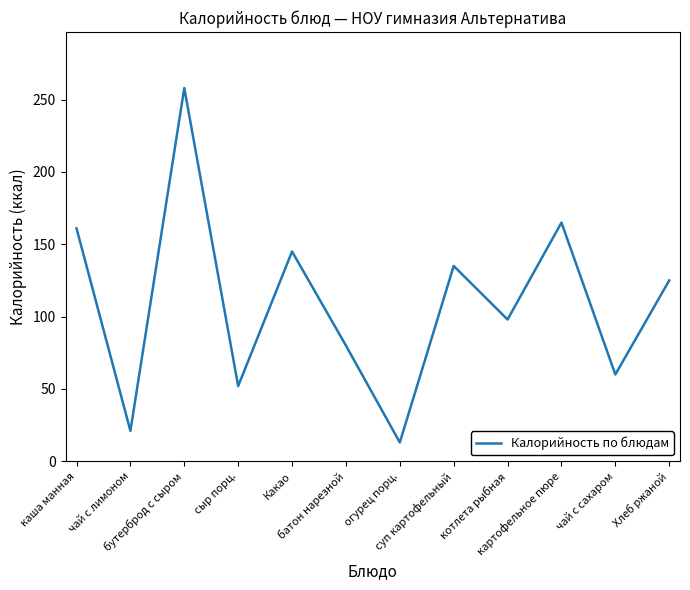

List the labels in order of value, largest first.

бутерброд с сыром, картофельное пюре, каша манная, Какао, суп картофельный, Хлеб ржаной, котлета рыбная, батон нарезной, чай с сахаром, сыр порц., чай с лимоном, огурец порц.